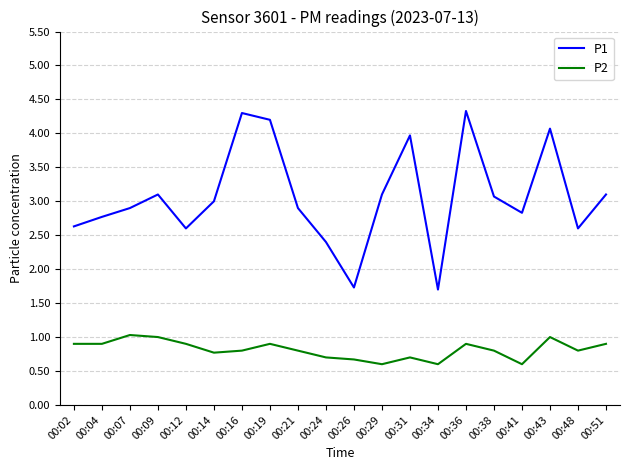

List the series in order of their peak value, lowest first.

P2, P1